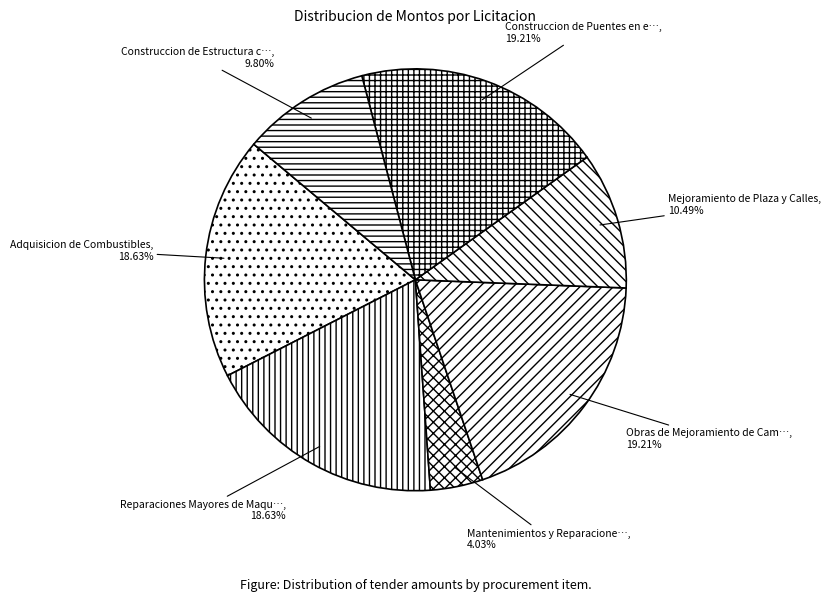

Count the number of slices in the pie.

7